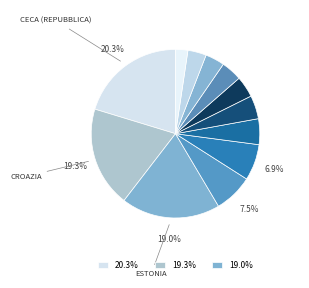

How many segments does this pie chart have?

12